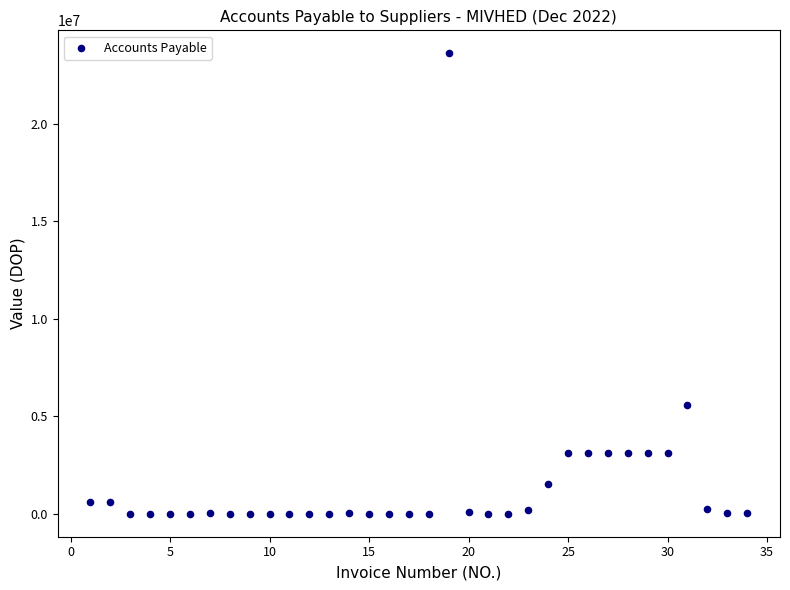

What is the range of X values (max minus min)?

33.0